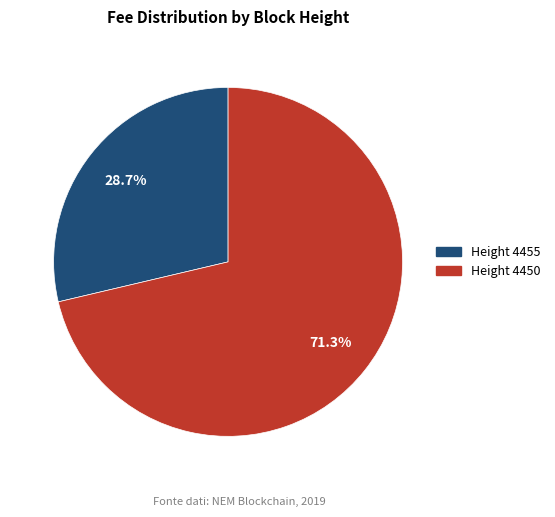

What is the ratio of the value at Height 4455 to the value at Height 4450?

0.4